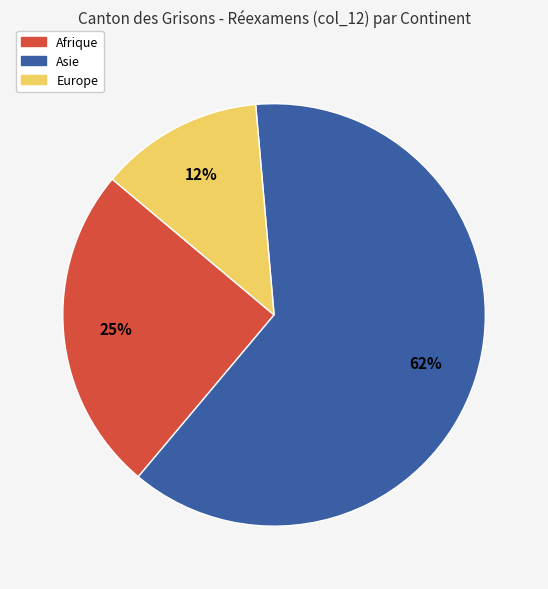

To the nearest percent, what is the average slice percentage?

33%